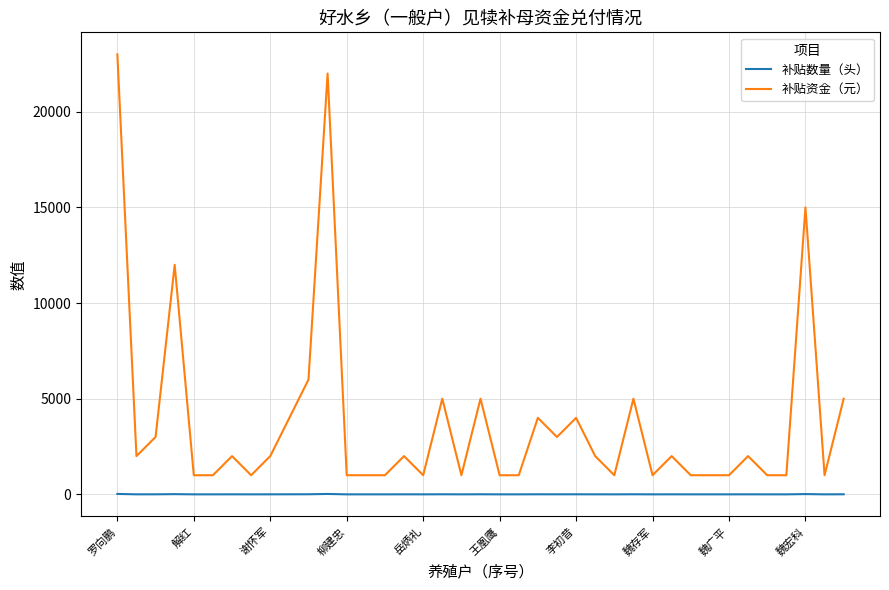

List the series in order of their peak value, highest first.

补贴资金（元）, 补贴数量（头）